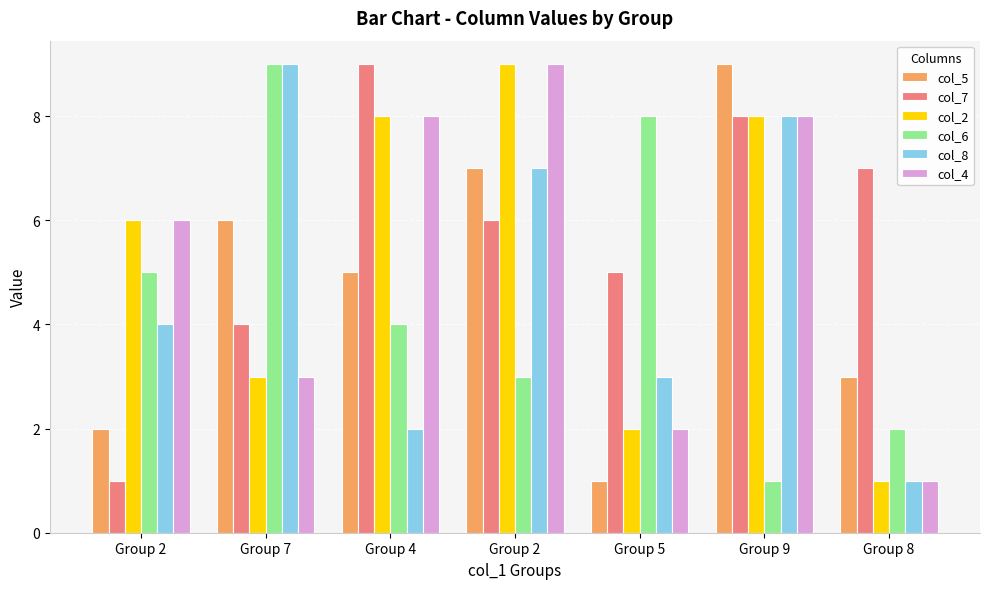

The value of col_5 at Group 8 is 5. True or false?

False